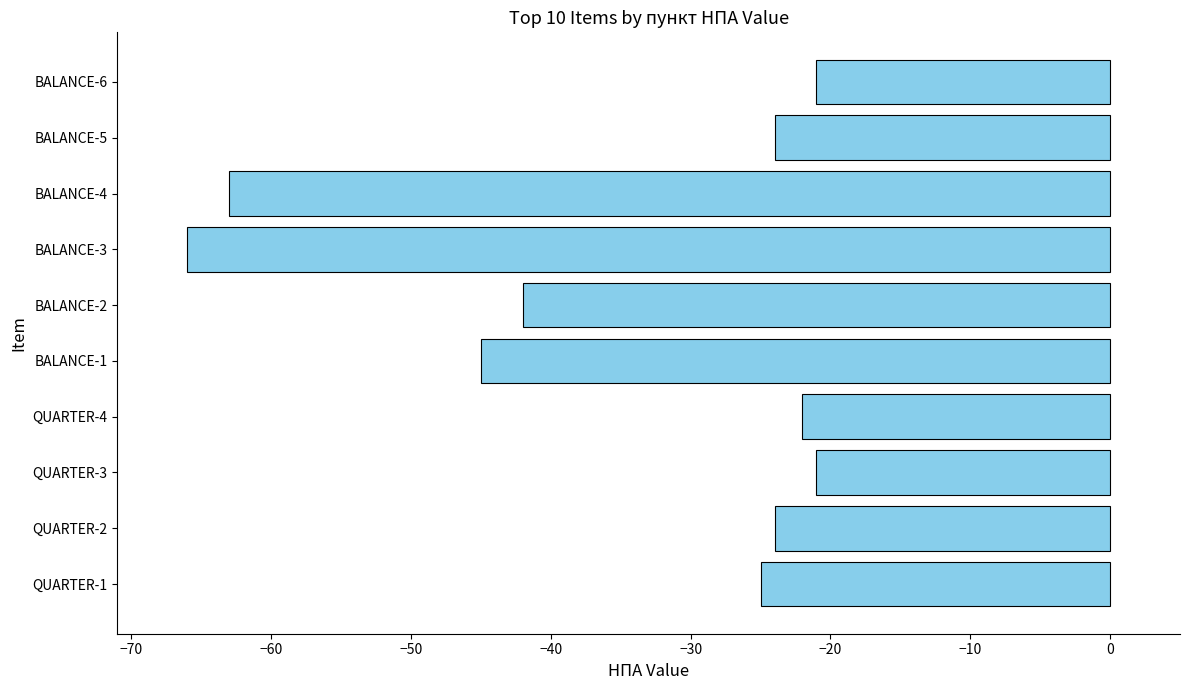

The chart shows a value of -32 at QUARTER-4. True or false?

False